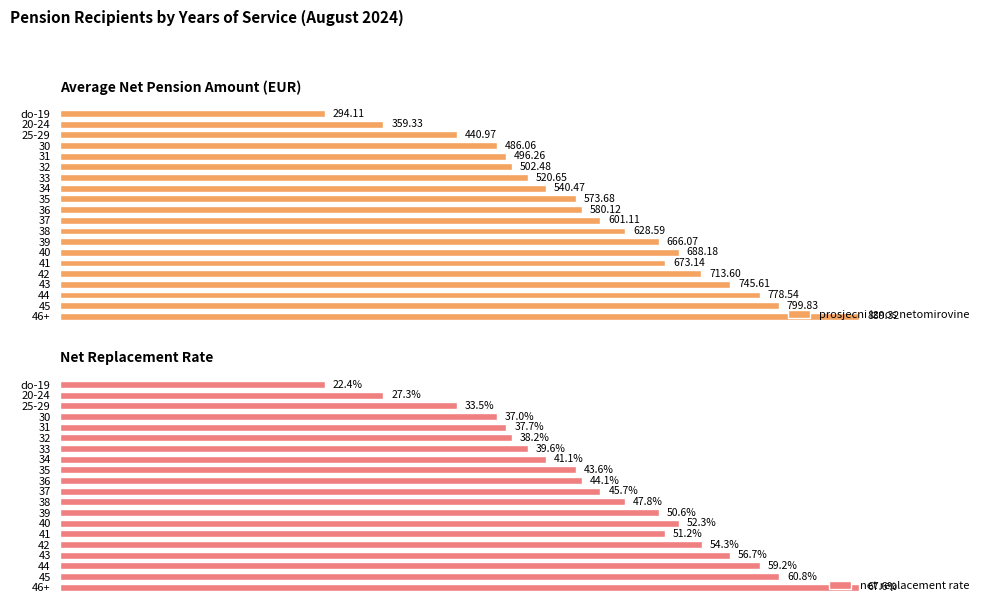

What is the sum of the prosjecni iznos netomirovine values at 40 and 42?

1401.8